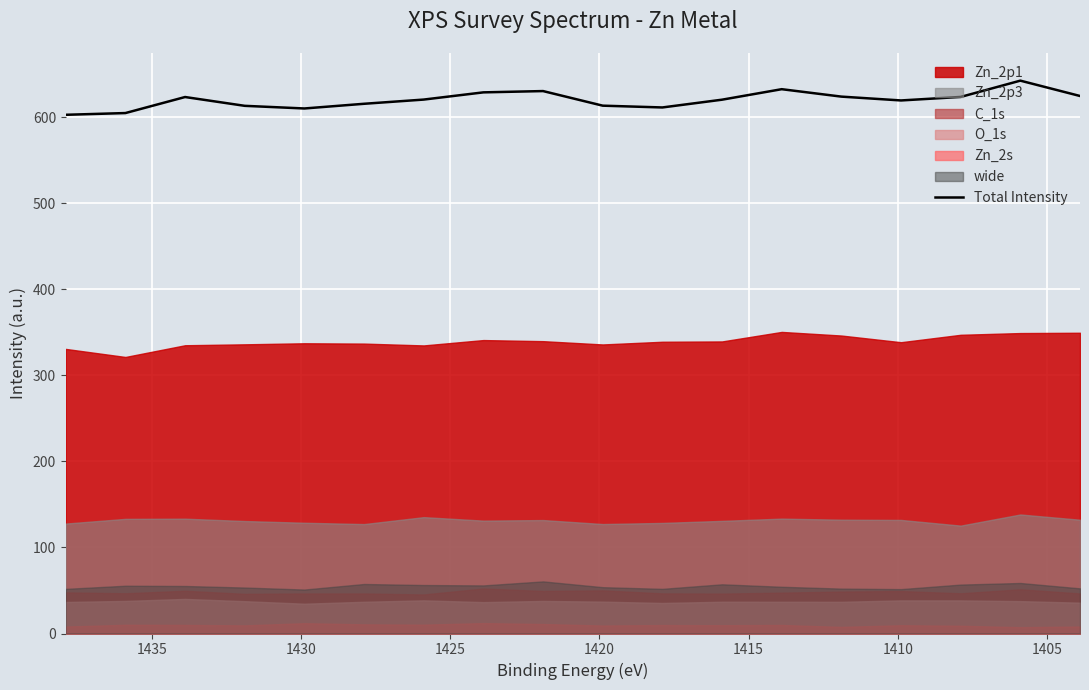

Does the chart display data point markers on the line(s)?

No